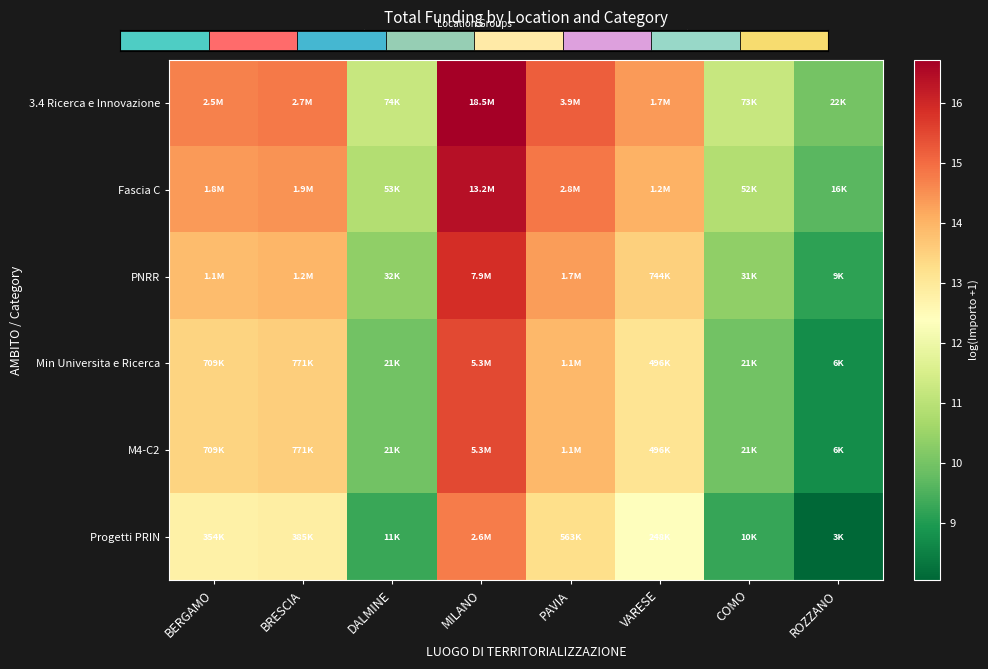

Which series has the largest total across all categories?

3.4 Ricerca e Innovazione